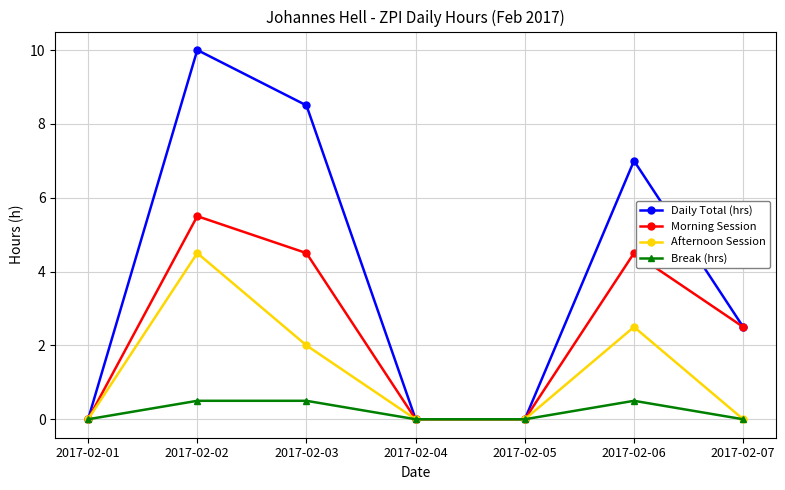

Count the number of categories in the chart.

7